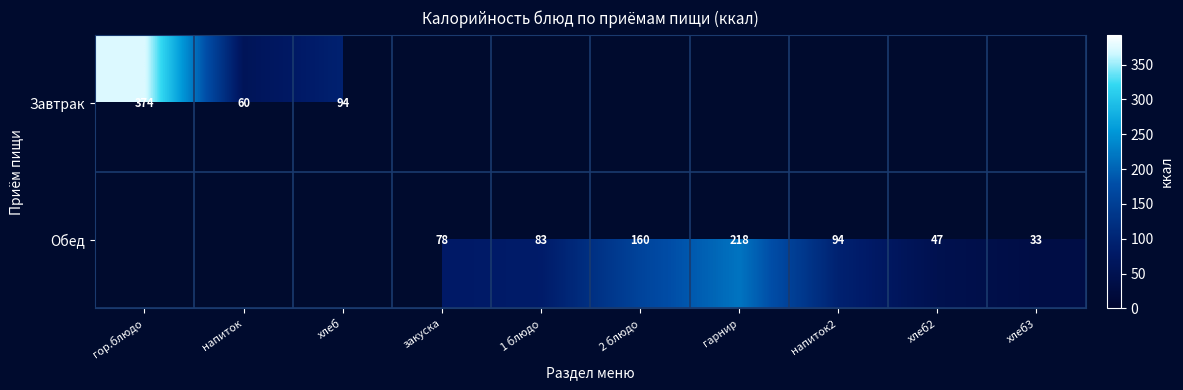

The value of Обед at закуска is 78. True or false?

True